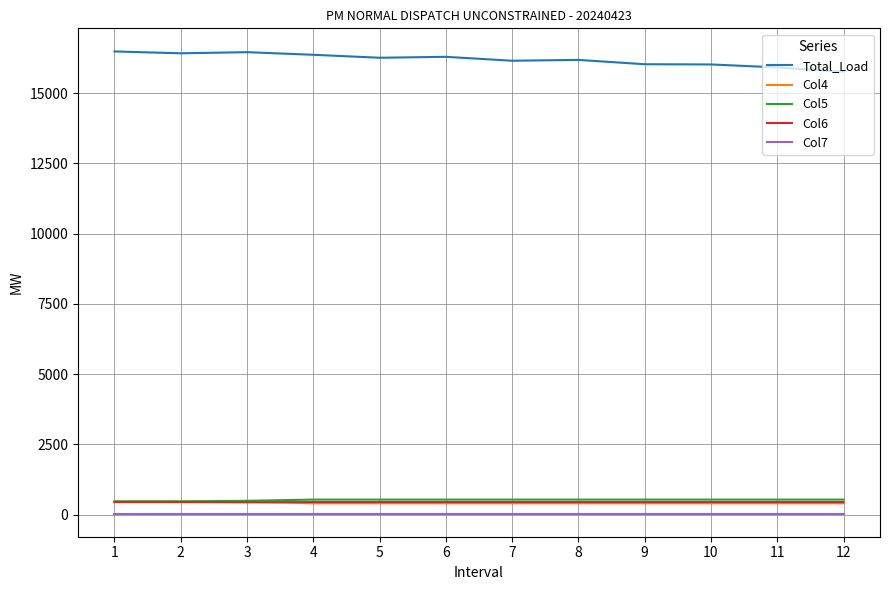

The value of Col5 at 2 is 473.8. True or false?

True